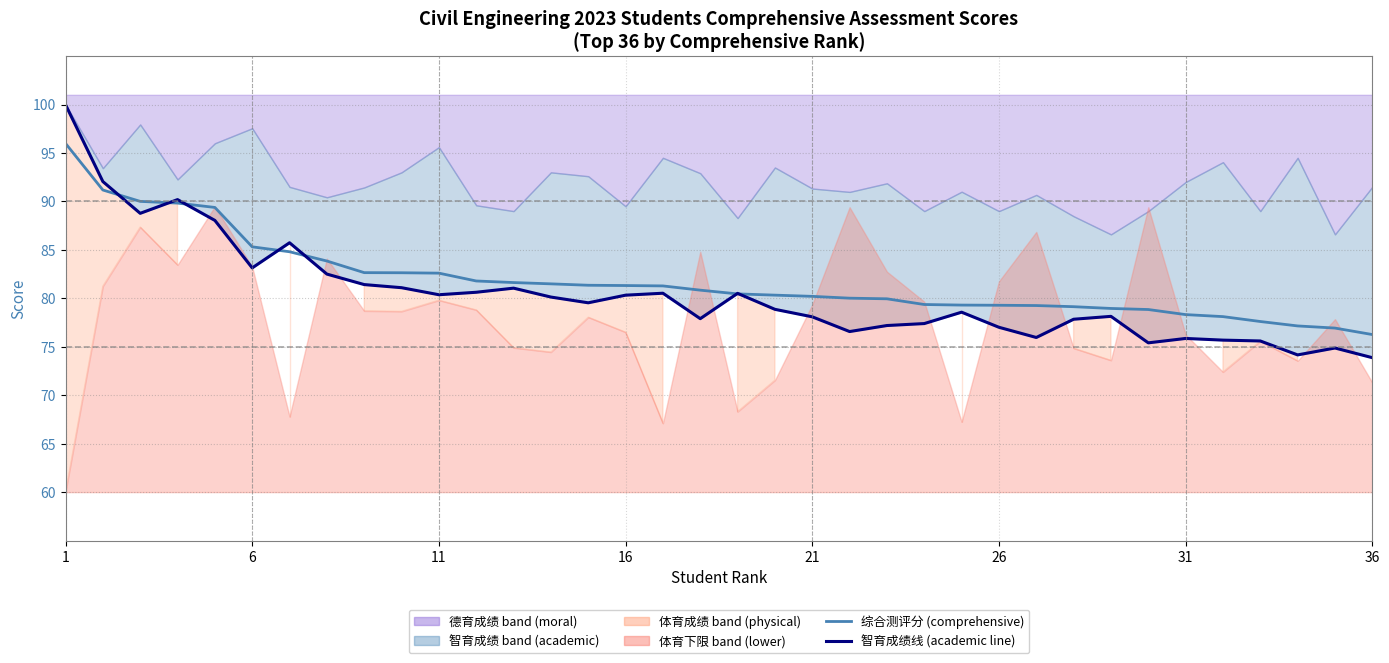

How many times do 智育成绩线 (academic line) and 综合测评分 (comprehensive) cross each other?

7